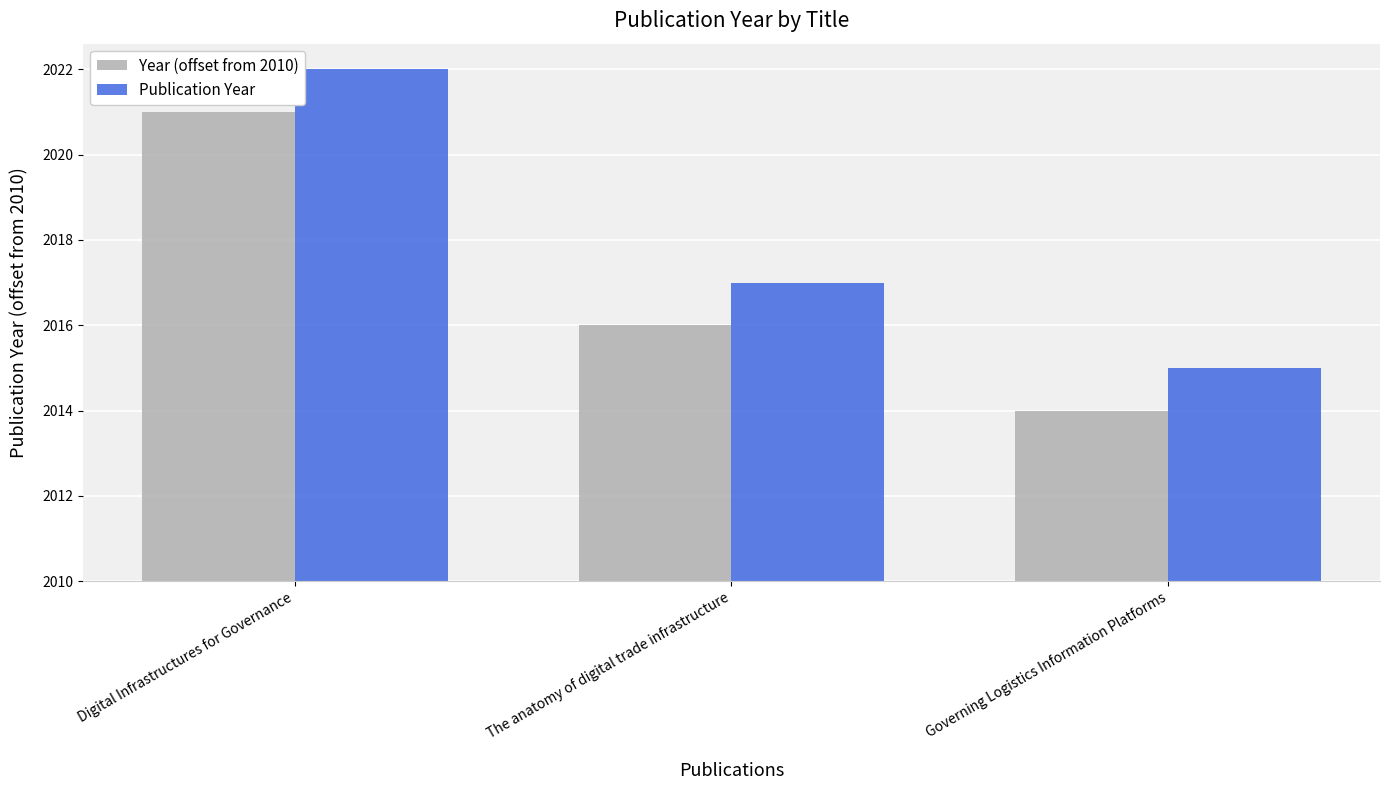

Rank the categories by Publication Year value from lowest to highest.

Governing Logistics Information Platforms, The anatomy of digital trade infrastructure, Digital Infrastructures for Governance